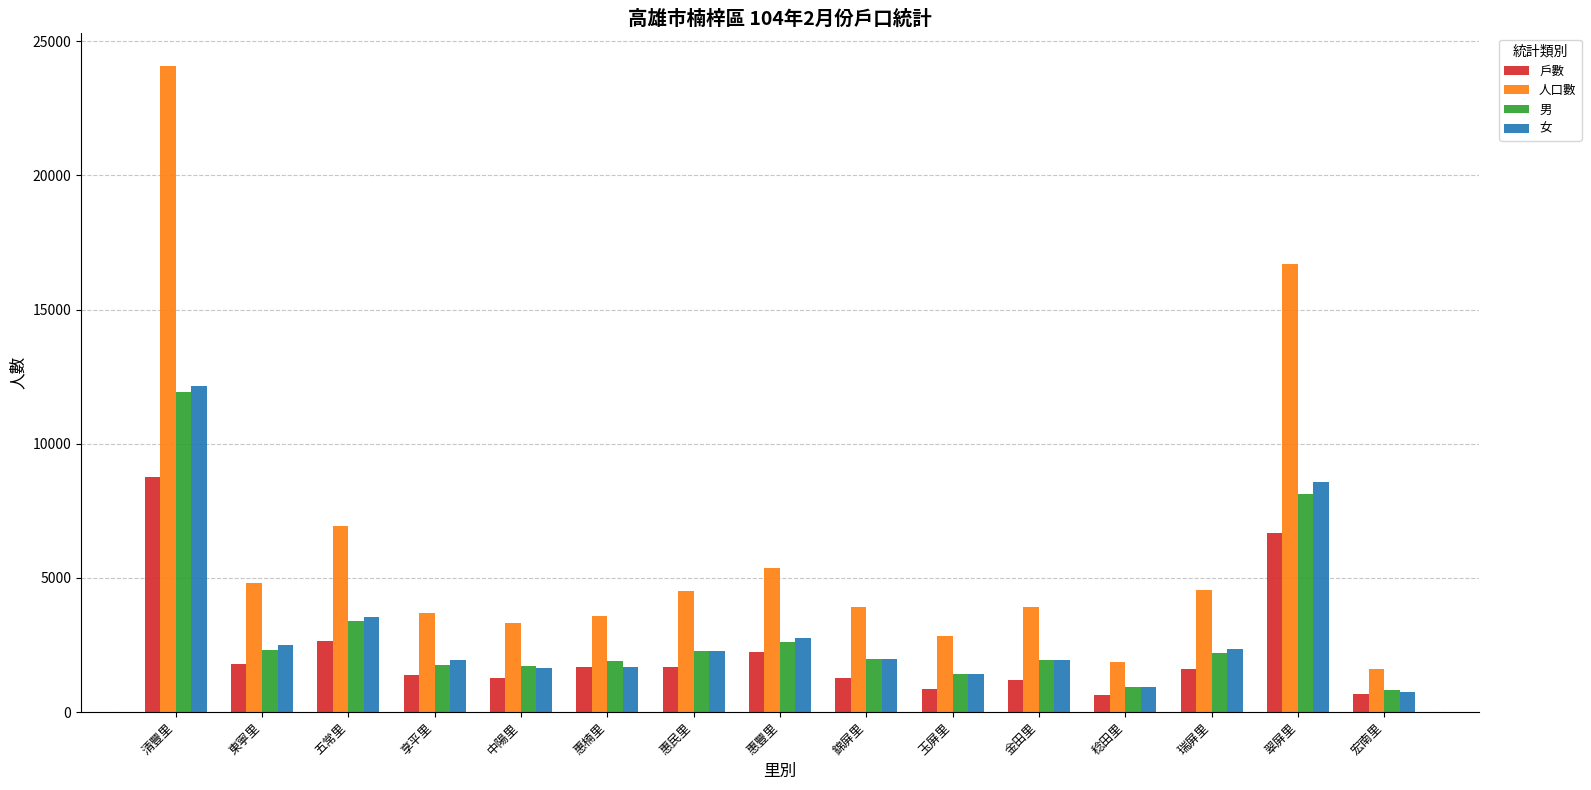

How many bars are there in each group?

4